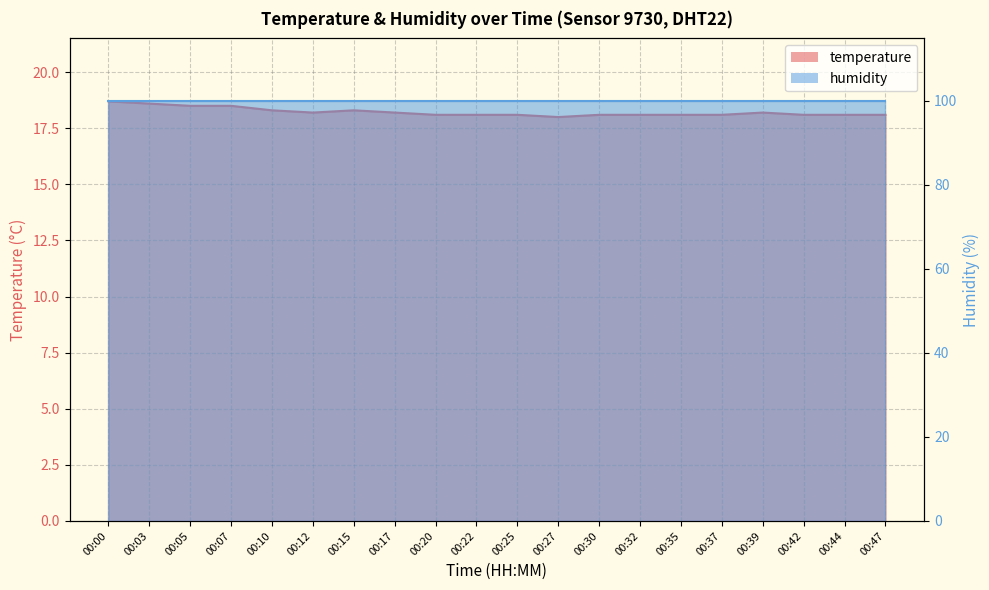

Reading right to left, what are all the values shown in this chart?

18.1	18.1	18.1	18.2	18.1	18.1	18.1	18.1	18.0	18.1	18.1	18.1	18.2	18.3	18.2	18.3	18.5	18.5	18.6	18.7